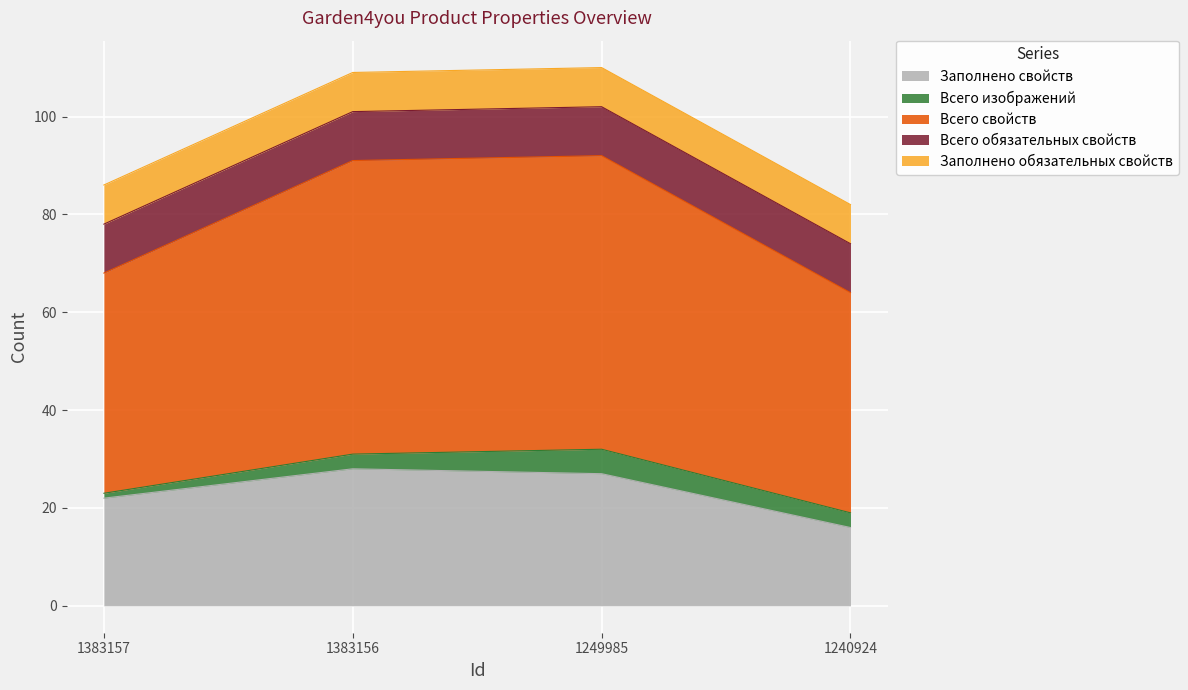

True or false: Заполнено свойств and Всего изображений cross at least once.

False